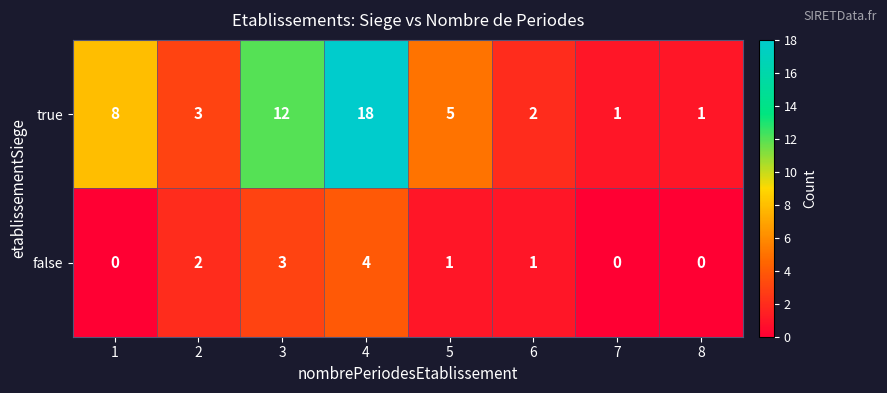

What value does the false series have at 4?

4